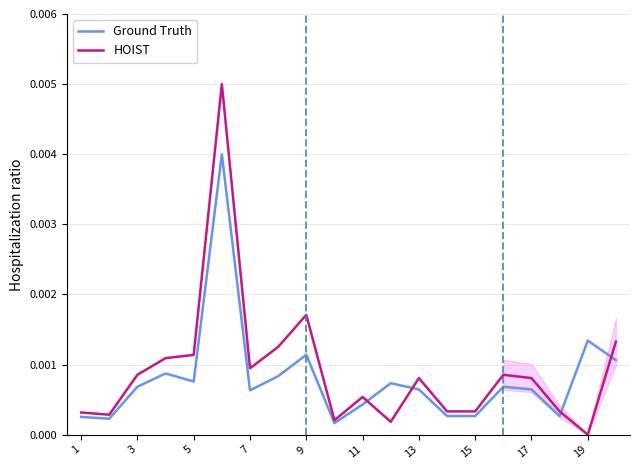

Is it true that HOIST equals 0.0 at 19?

True